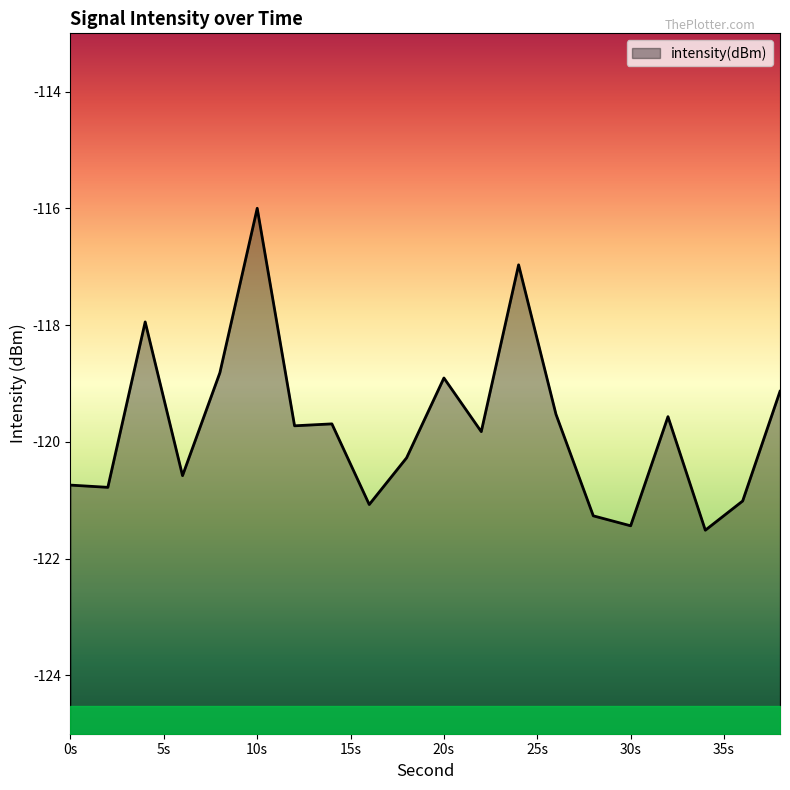

Is it true that the value at 26 is -119.5?

True